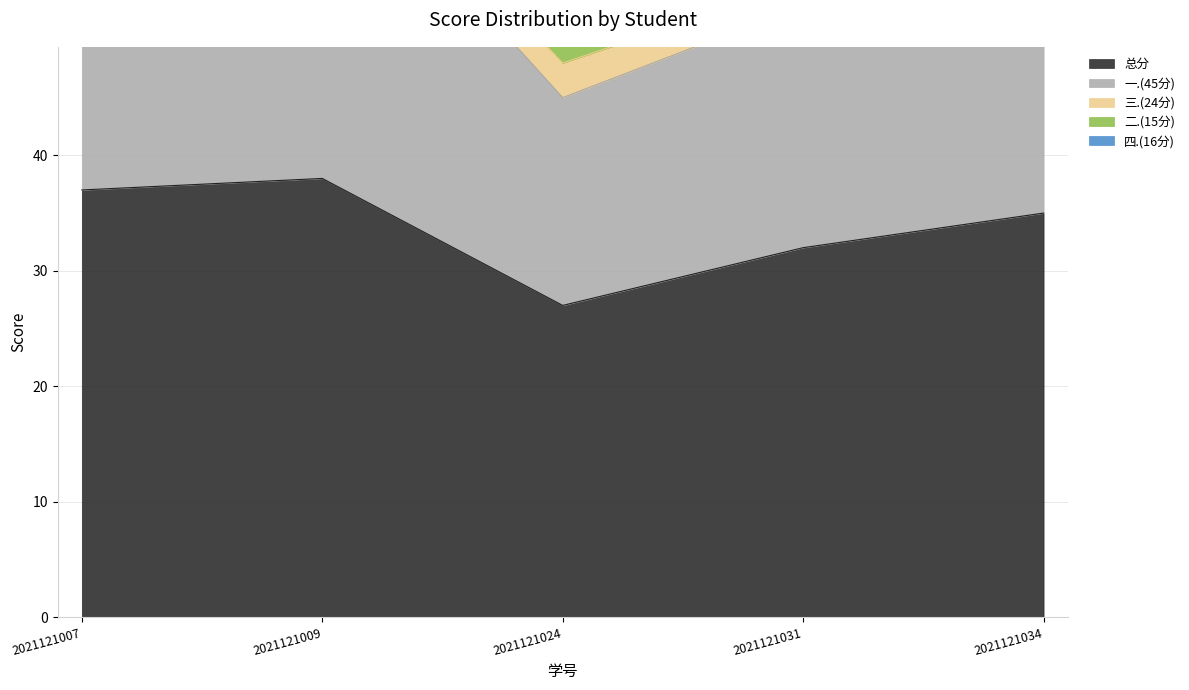

The 四.(16分) series shows 2 at 2021121034. True or false?

True